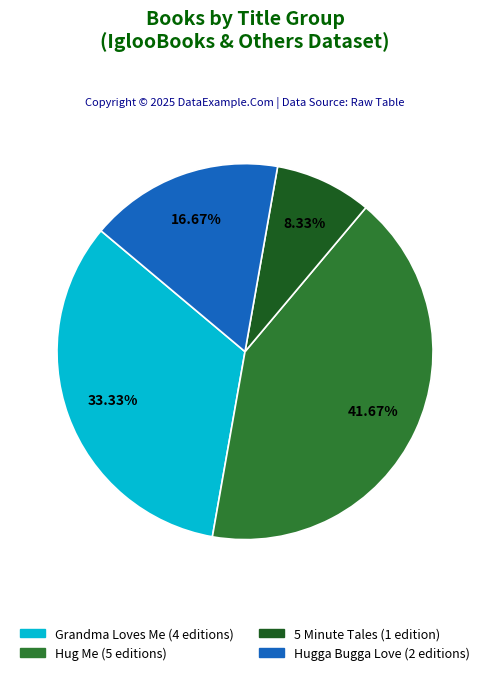

Is there a majority slice in this chart?

No